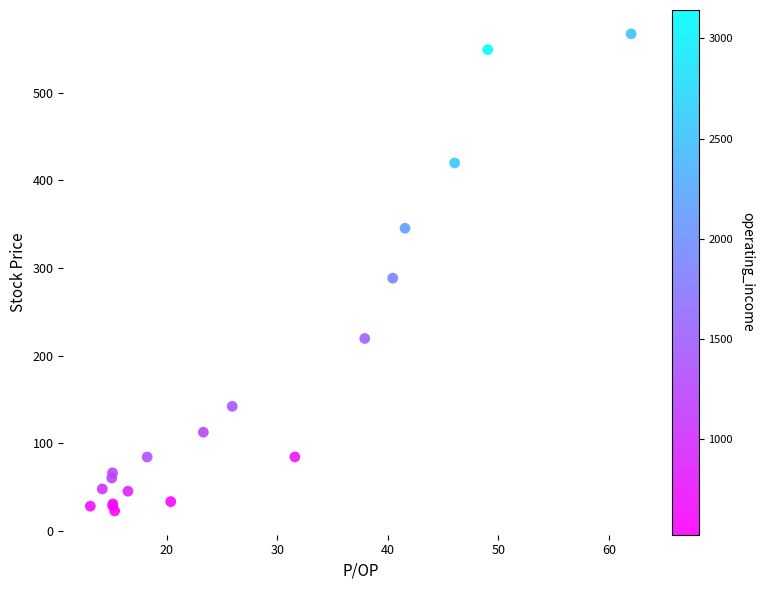

What Y value in the scatter plot is closest to 295?

288.4